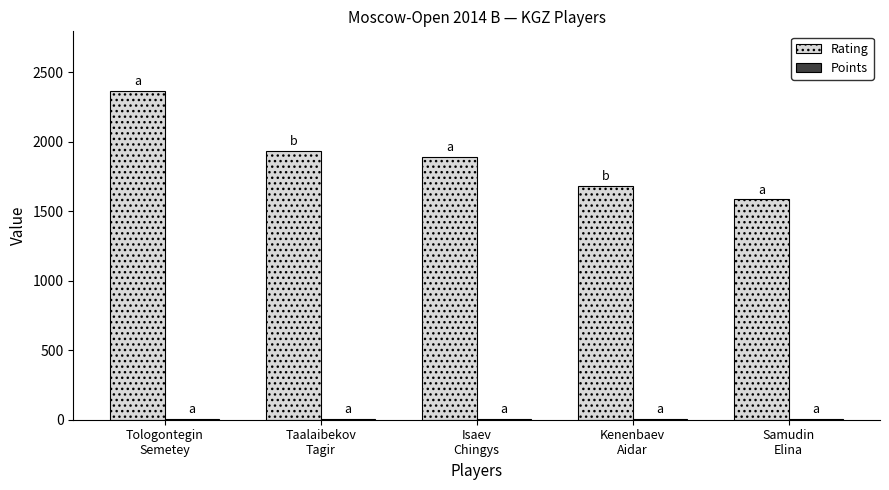

What is the maximum value for Rating?

2368.0